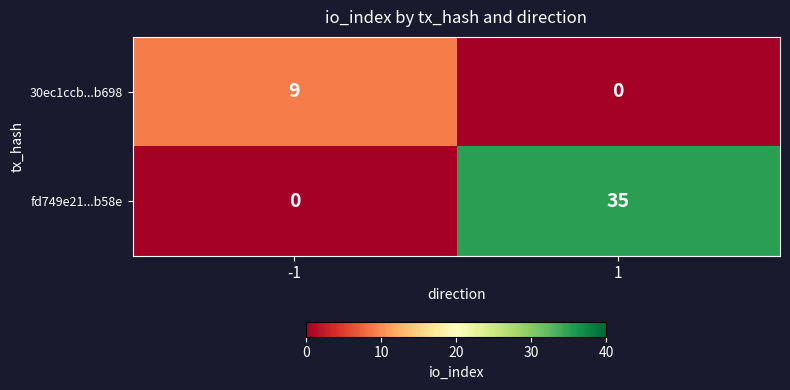

How many data points in 30ec1ccb...b698 are less than 9?

1